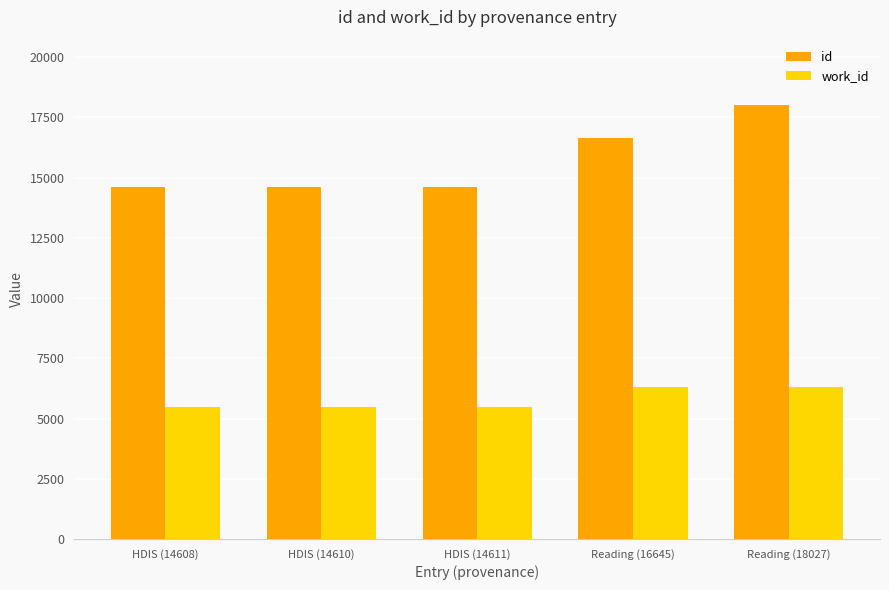

What is the maximum value shown in the chart?

18027